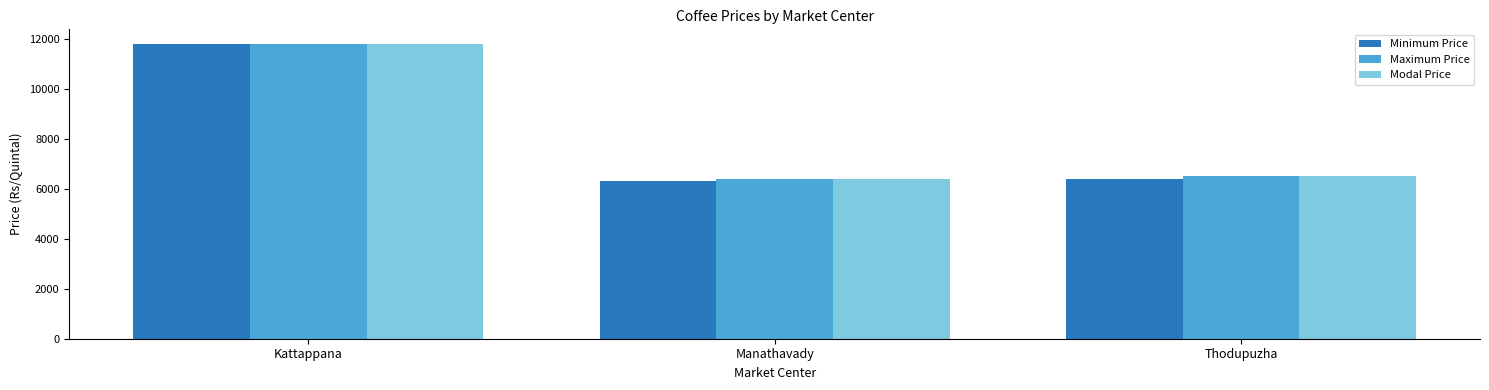

Reading right to left, list all the values displayed in this chart.

Minimum Price: 6400	6300	11800
Maximum Price: 6500	6400	11800
Modal Price: 6500	6400	11800